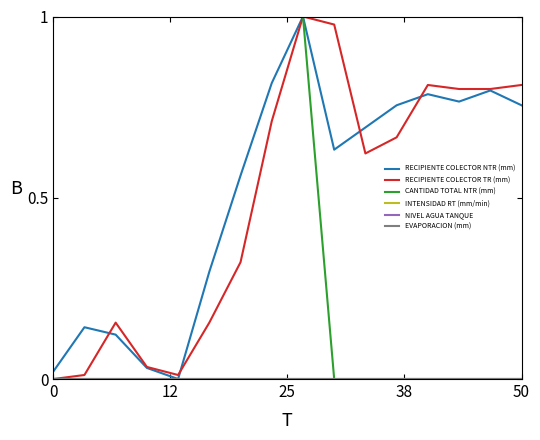

Does the chart have visible grid lines?

No